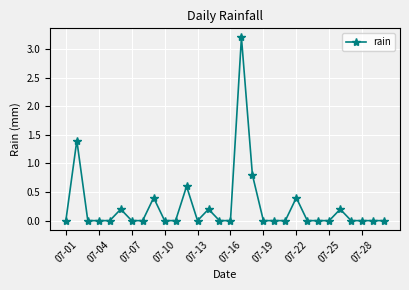

What is the value of the 26th point from the left?

0.2